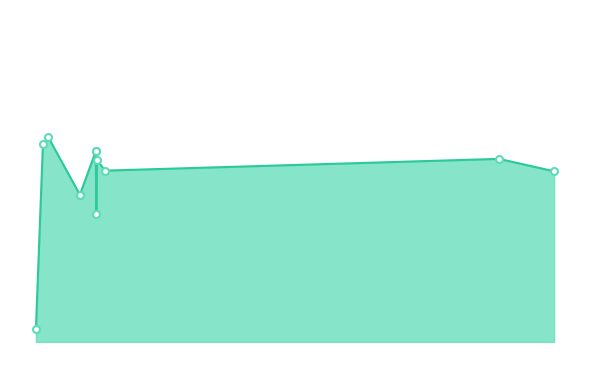

Which label corresponds to the smallest value in the chart?

1983-01-01